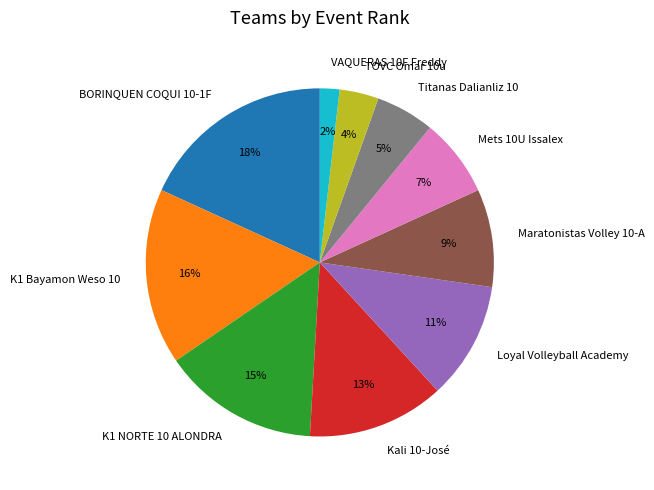

Which has a higher value, VAQUERAS 10F Freddy or Mets 10U Issalex?

Mets 10U Issalex